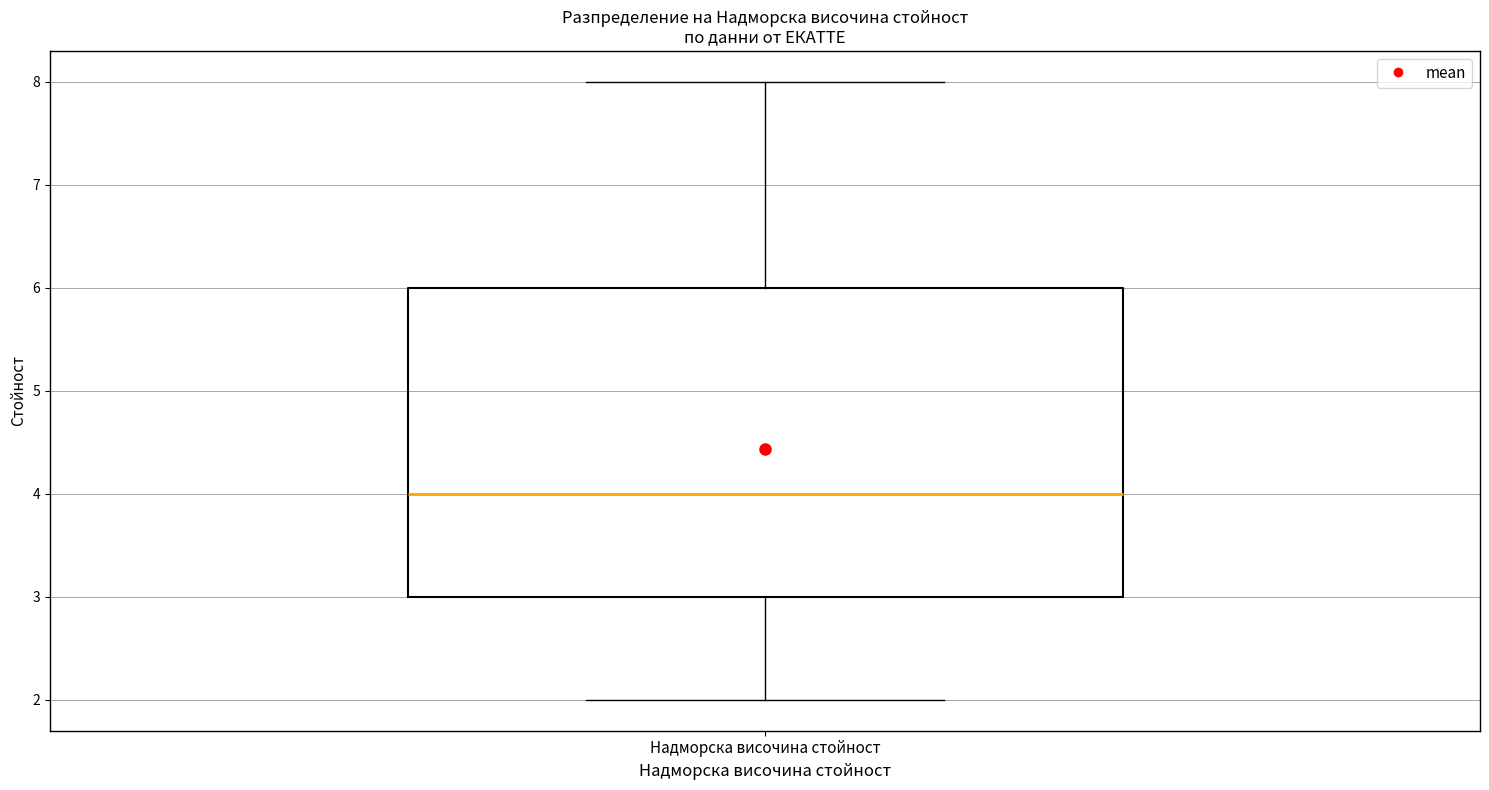

Read this box plot against the y-axis: the position of the median line, the range covered by the box, and the ends of both whiskers. The values are not printed on the chart, so give them approximately, as read against the axis.

median 4, box 3 to 6, whiskers 2 to 8